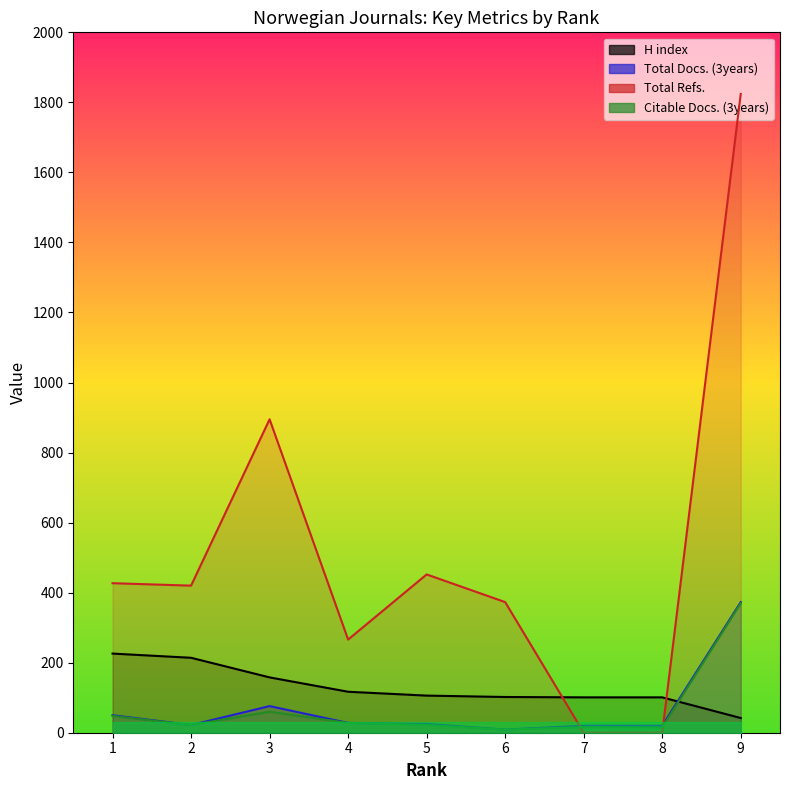

Count the number of categories in the chart.

9